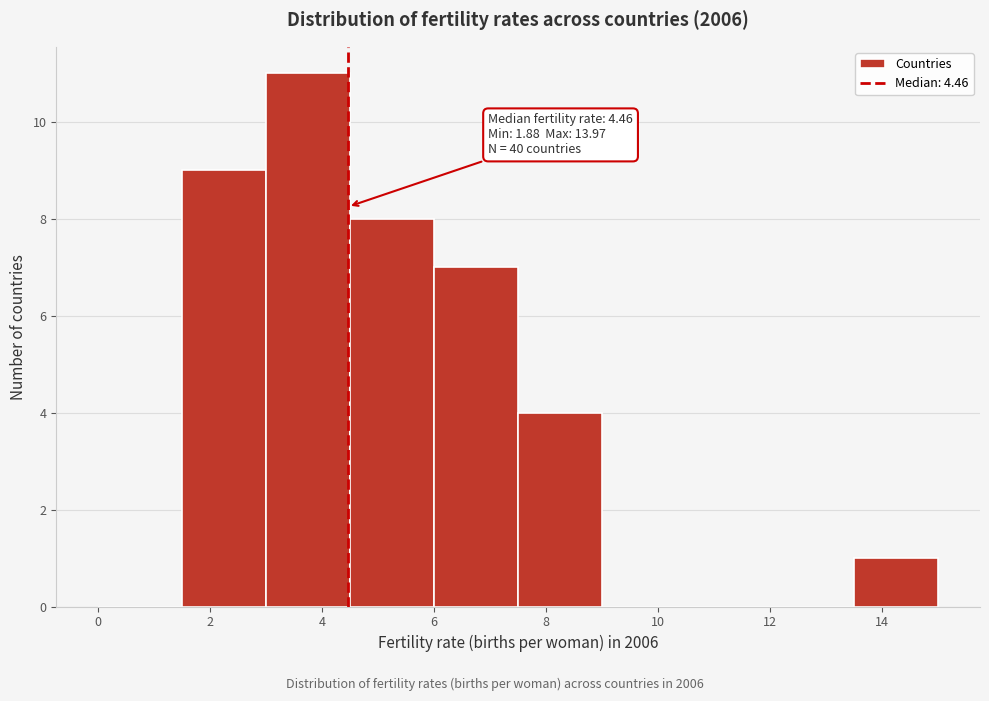

Which range on the x-axis has the tallest bar?

3.0 to 4.5